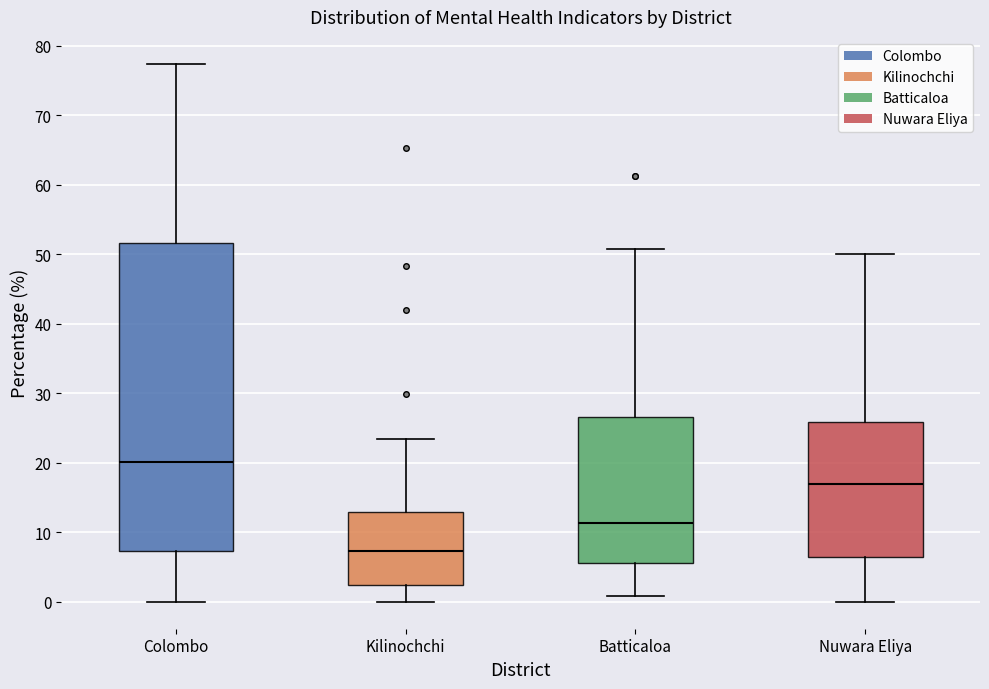

Which box has the highest median line?

Colombo